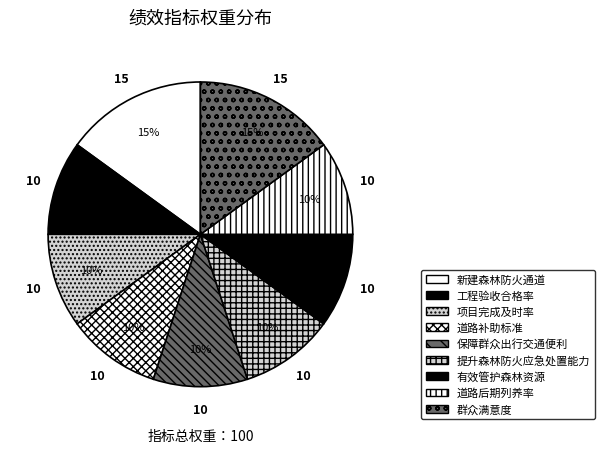

Does 提升森林防火应急处置能力 represent more than half of the total?

No